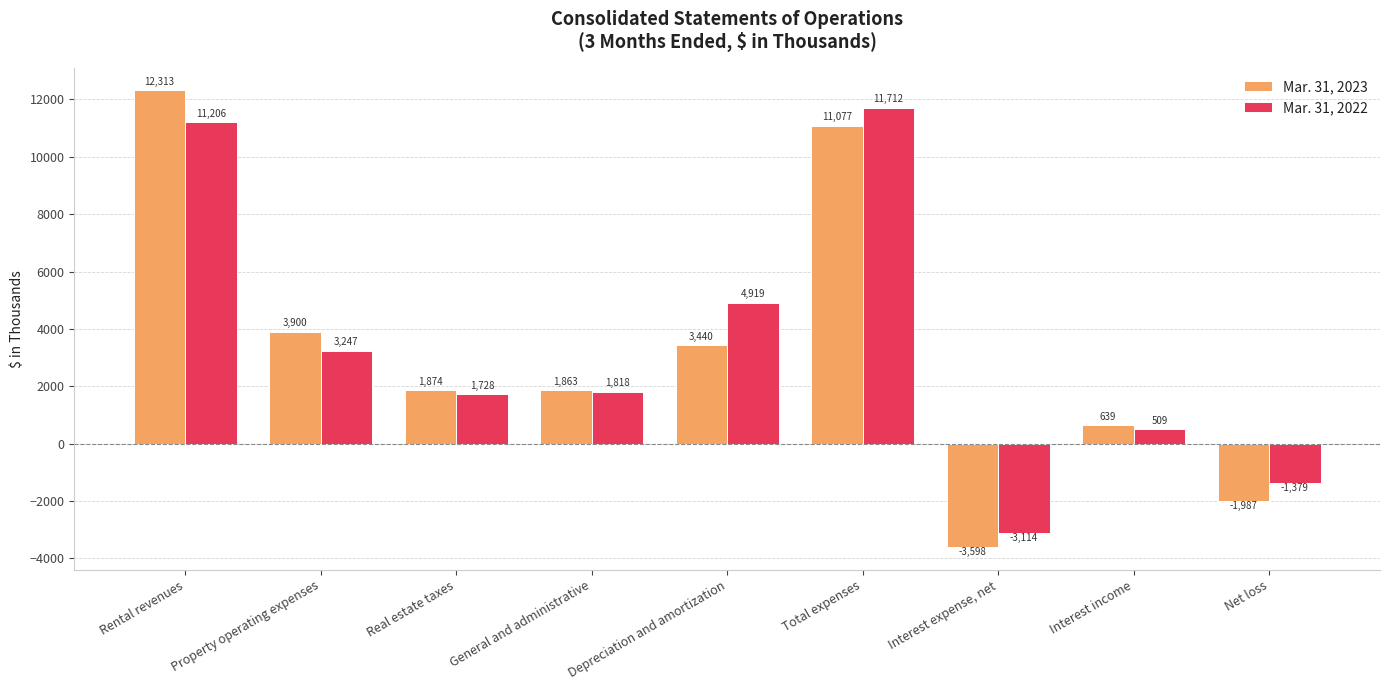

Which series has the largest total across all categories?

Mar. 31, 2022